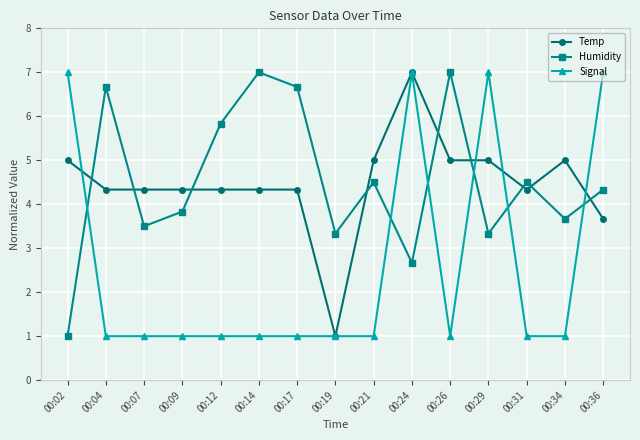

In Humidity, how many points are higher than both neighbors (excluding endpoints)?

5